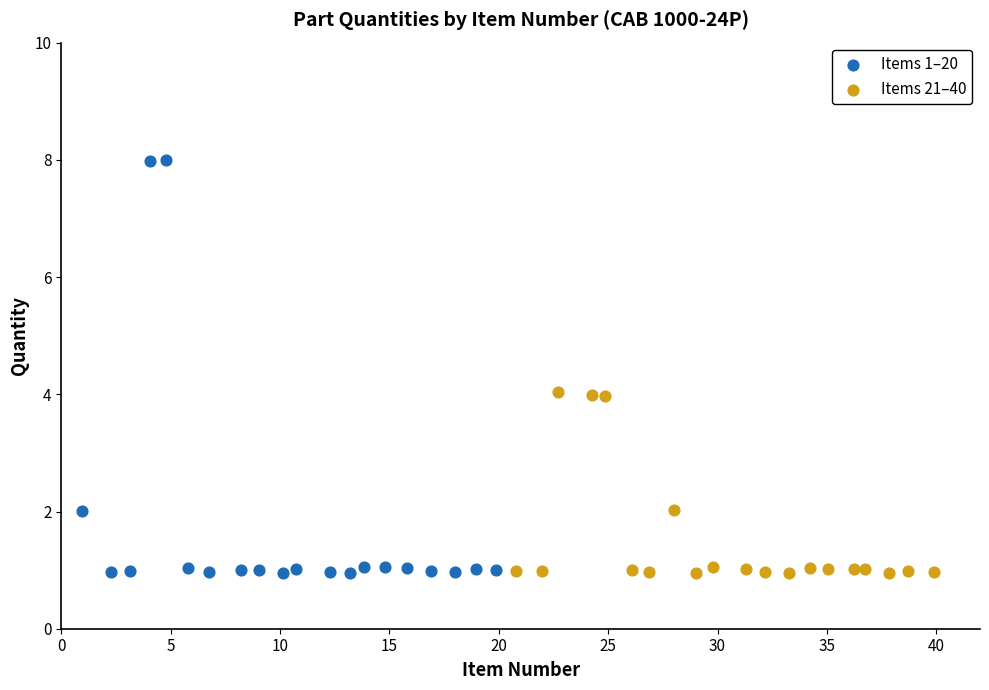

What are all the series names shown in the legend?

Items 1–20, Items 21–40